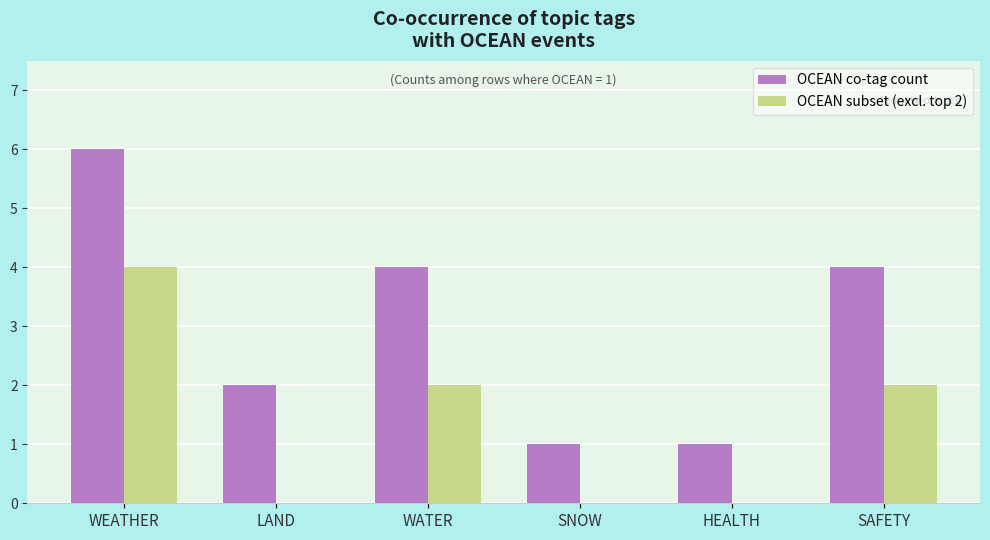

What is the total value across all series at SAFETY?

6